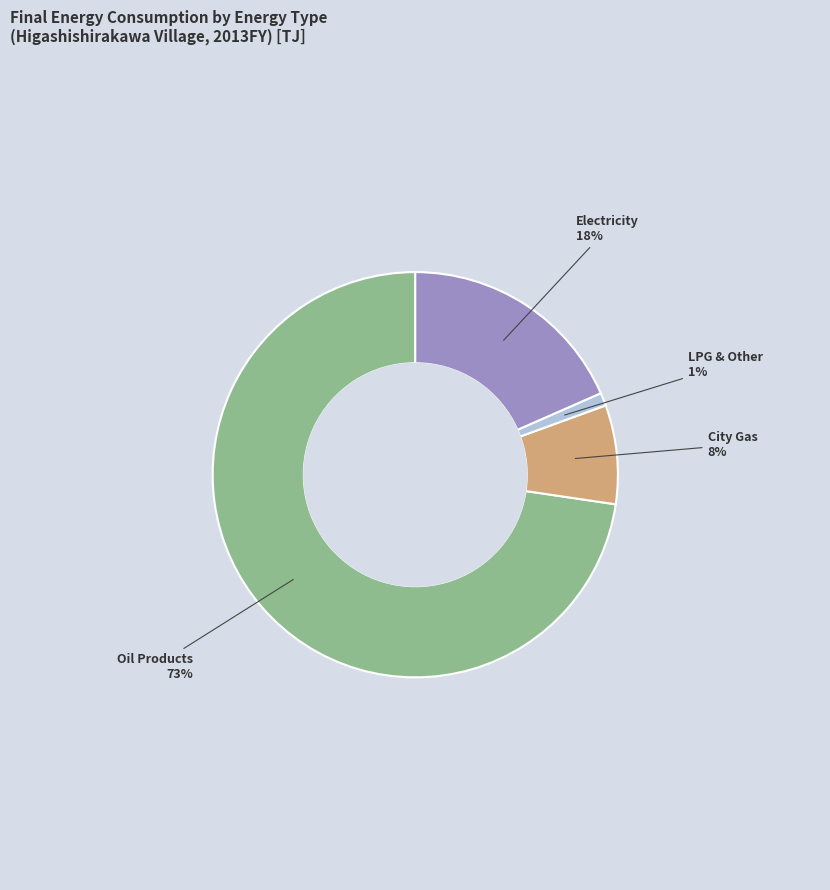

How many slices are in this pie chart?

4